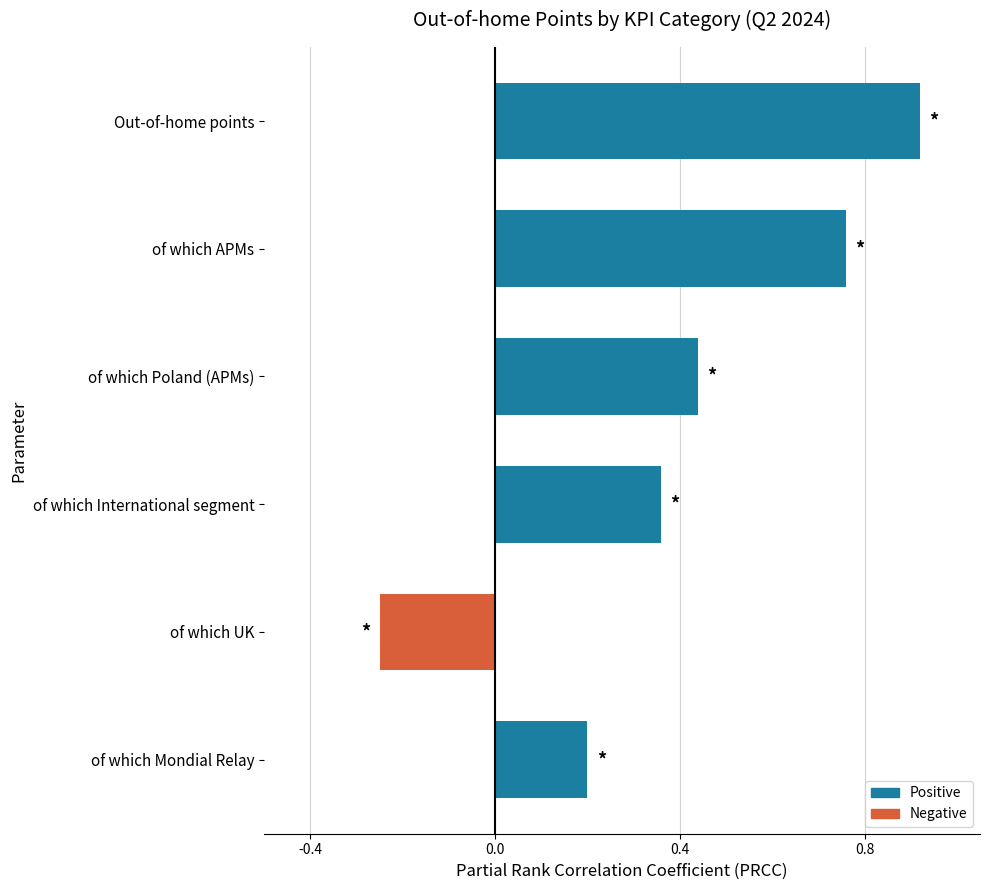

What is the sum of all values?

2.4